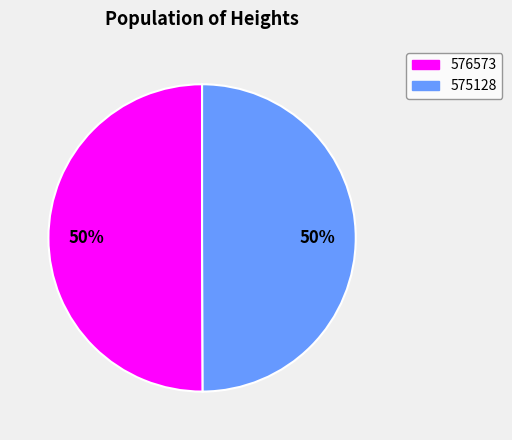

Is the sum of 575128 and 576573 greater than half?

Yes